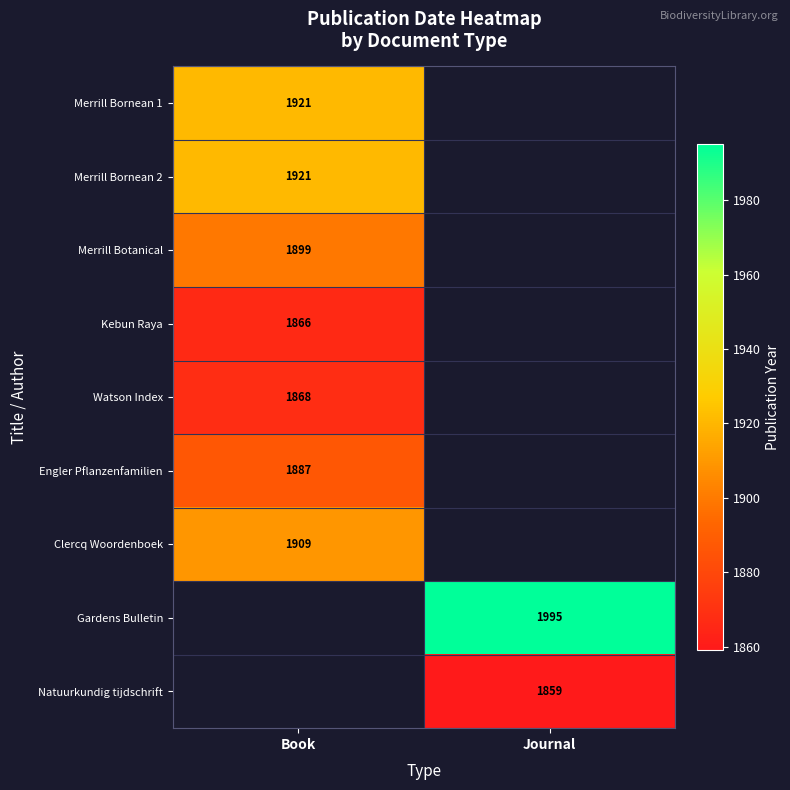

At which category does the chart reach its peak across all series?

Journal